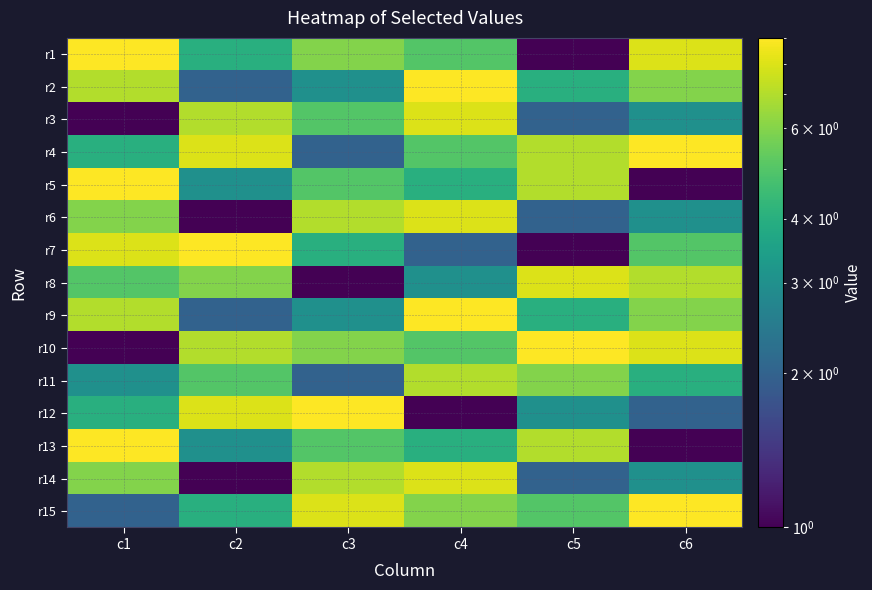

What is the maximum value shown in the chart?

9